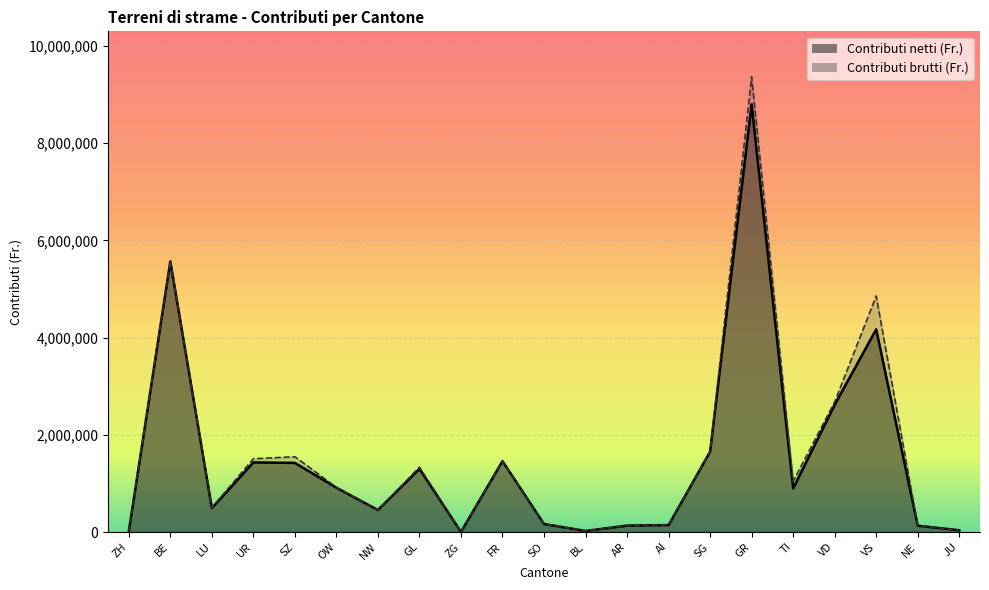

How many times do Contributi brutti (Fr.) and Contributi netti (Fr.) cross each other?

2